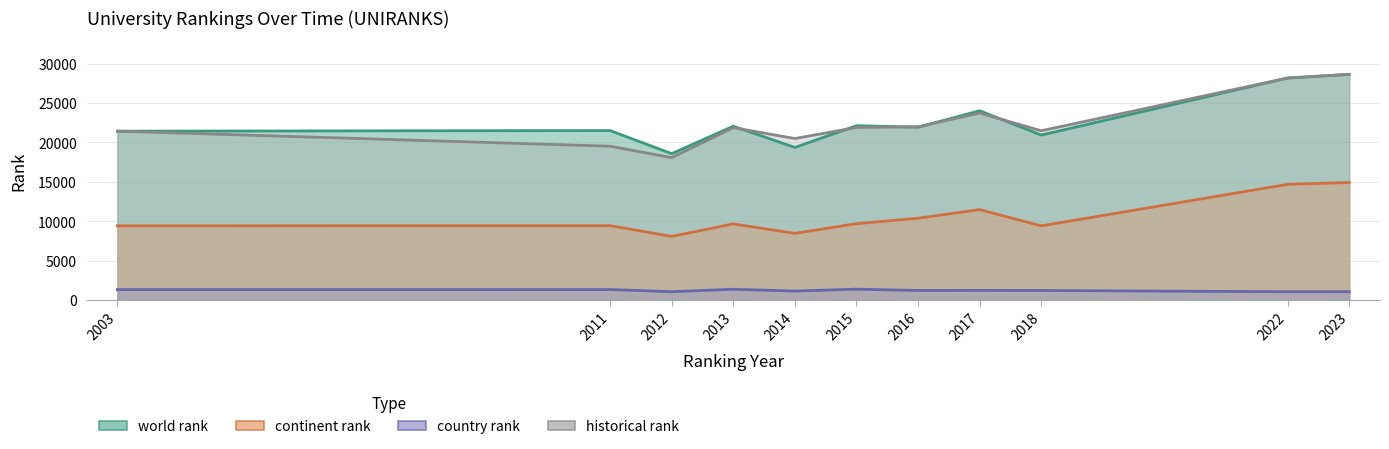

At which category is the sum across all series the highest?

2023